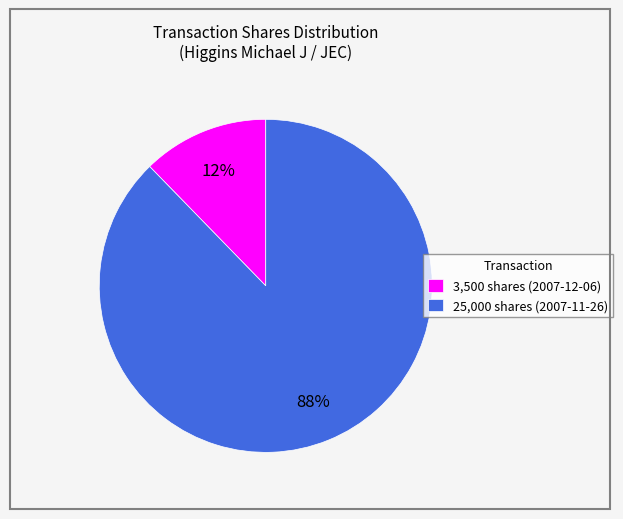

Do 3,500 shares (2007-12-06) and 25,000 shares (2007-11-26) together represent more than half of the pie?

Yes